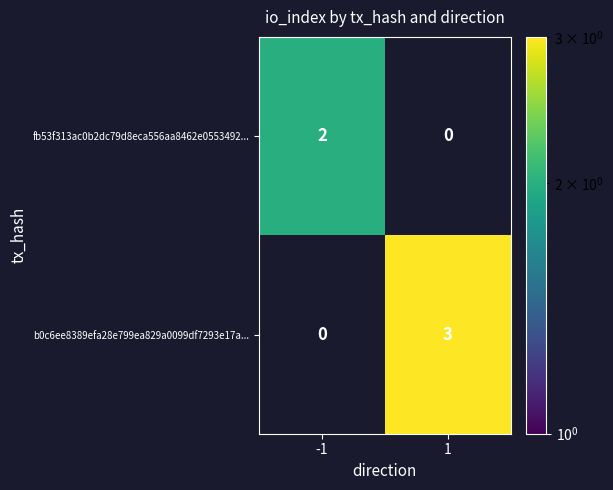

Is it true that fb53f313ac0b2dc79d8eca556aa8462e0553492... equals 4 at -1?

False